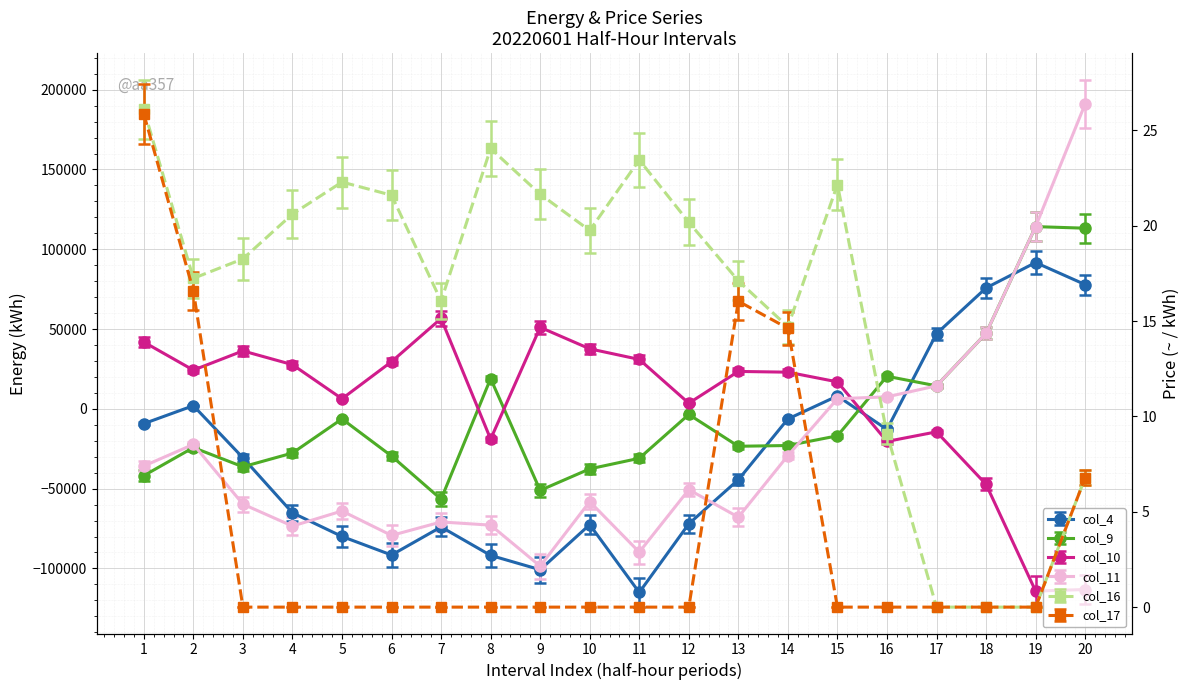

How many lines are shown in the chart?

6